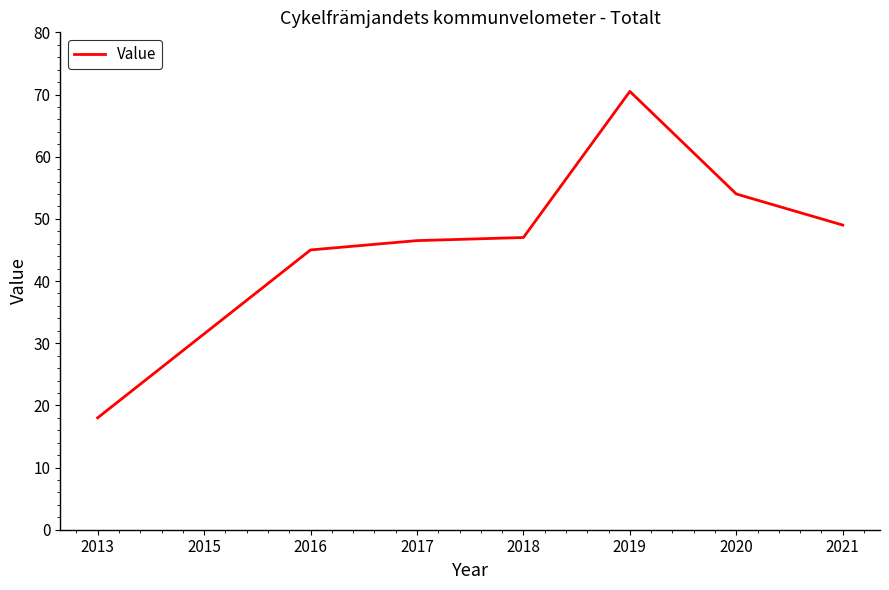

The value at 2017 is 46.5. True or false?

True